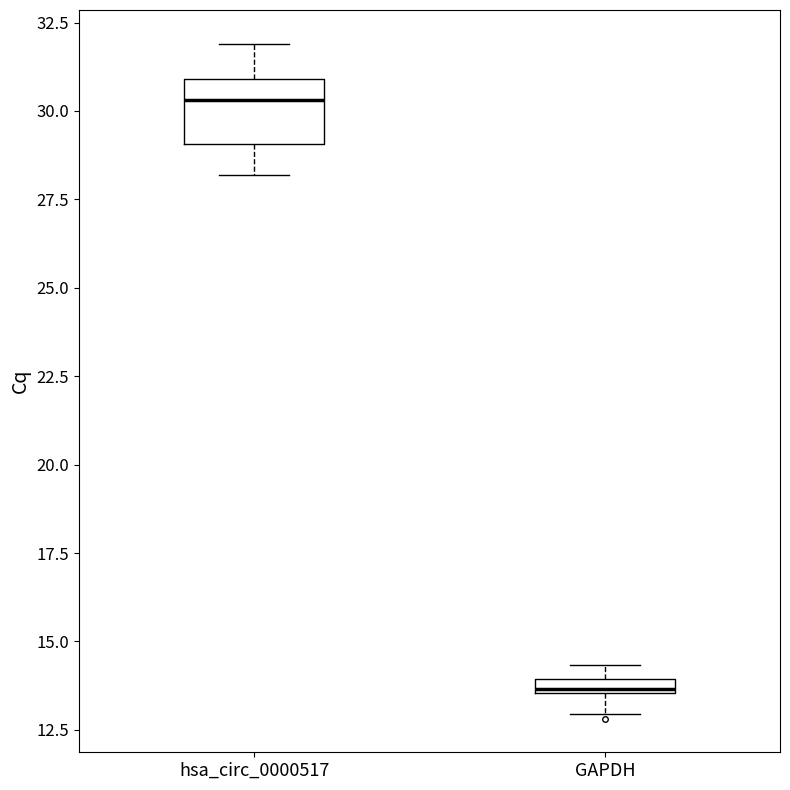

Which box's median line is the lowest?

GAPDH